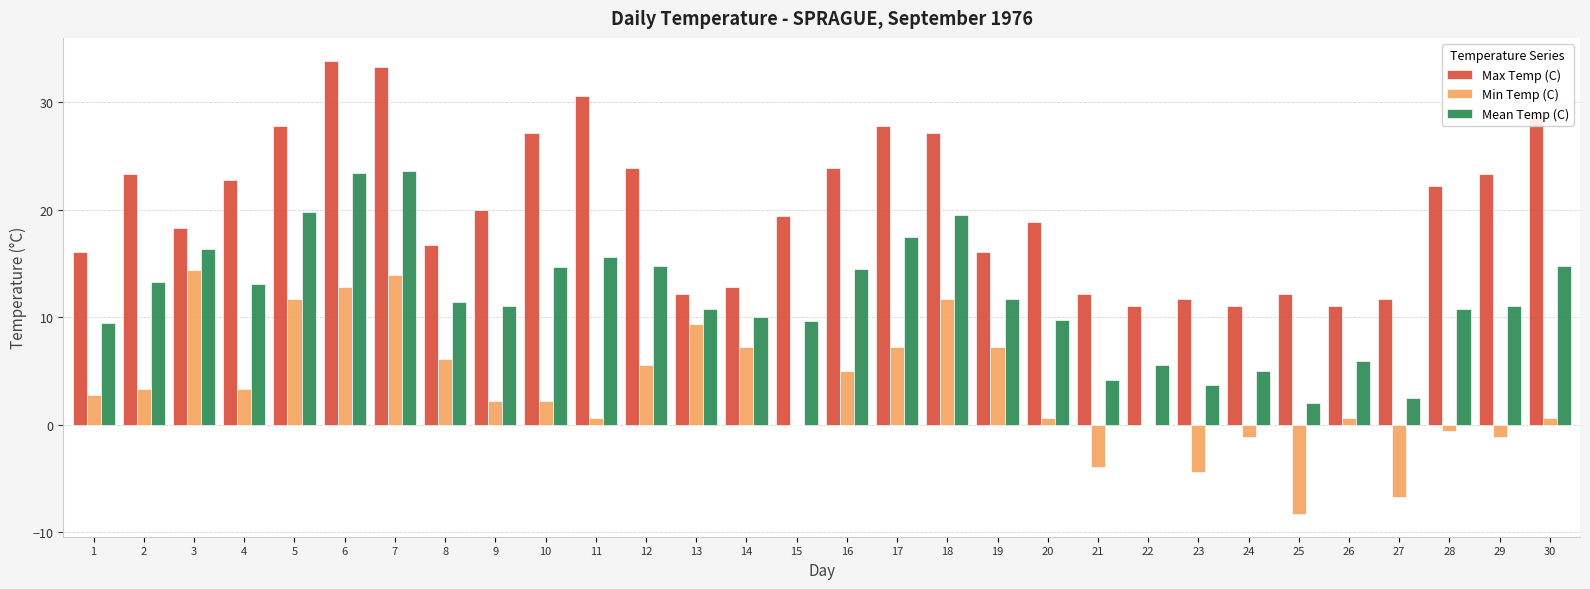

What is the difference between the Max Temp (C) values at 6 and 4?

11.1